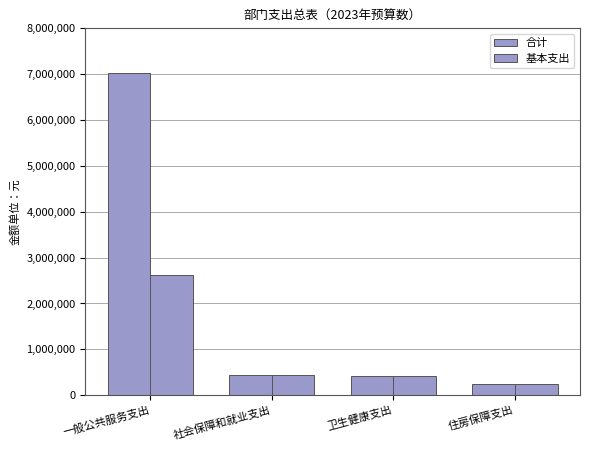

What is the label of the 3rd bar from the right?

社会保障和就业支出